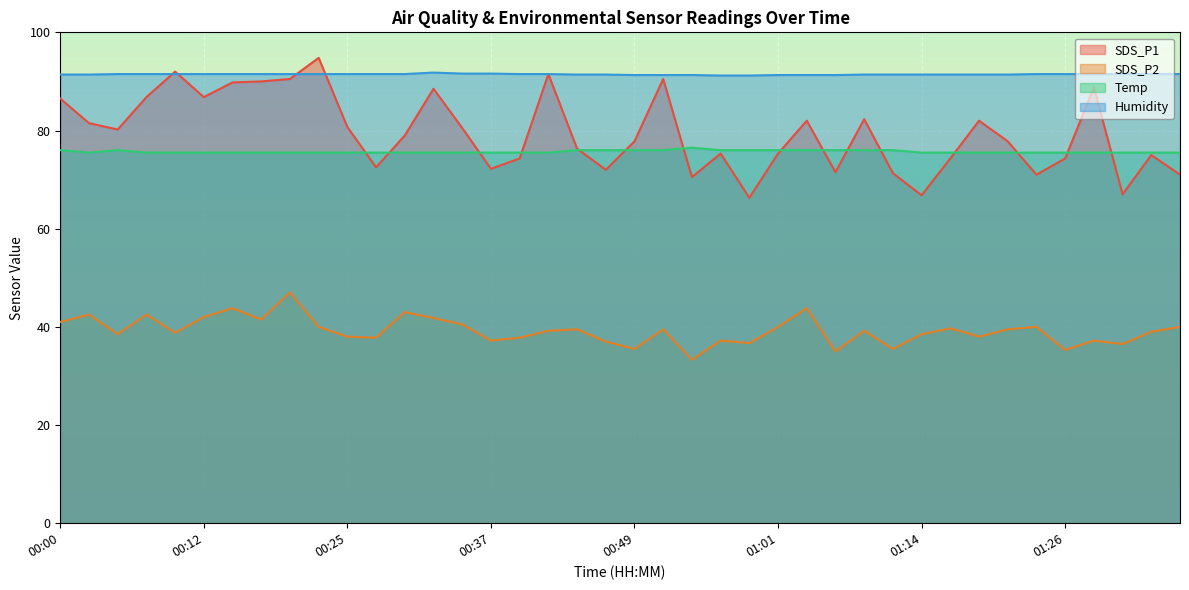

Where is Humidity nearest to the value 91?

00:57